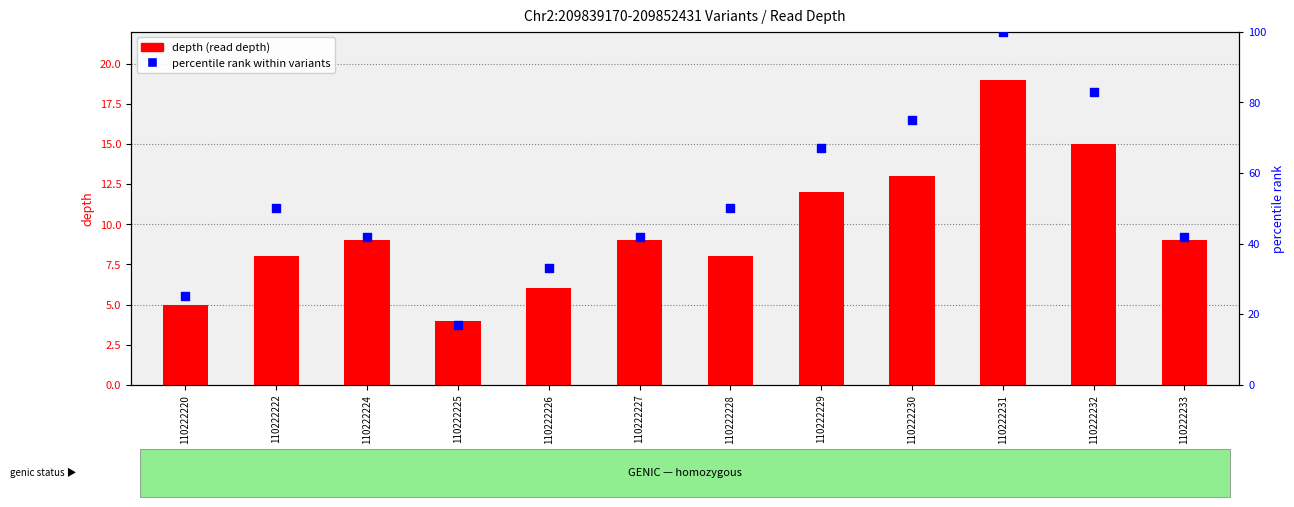

Which series has the largest total across all categories?

percentile rank within variants